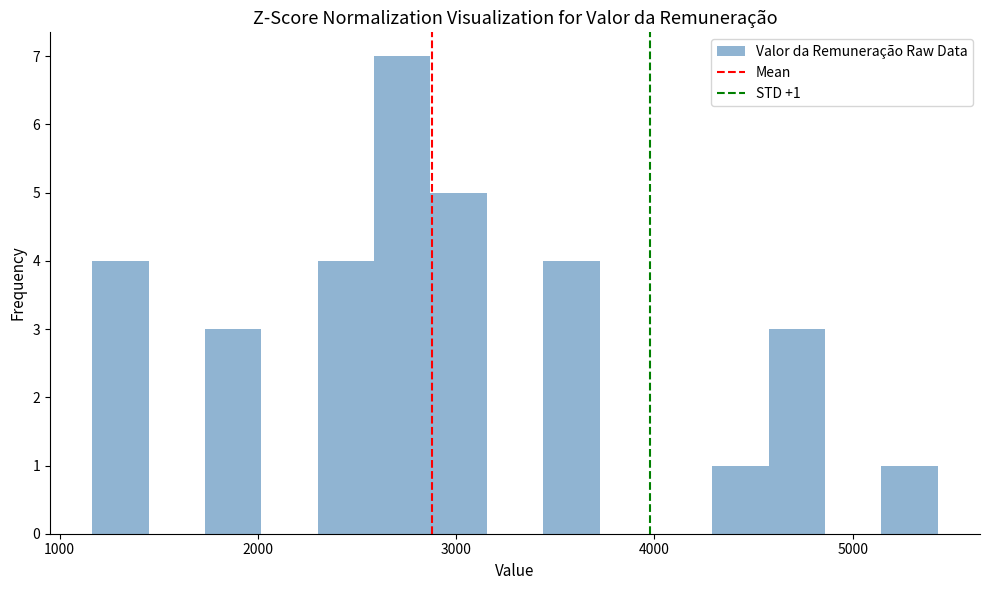

Around what value on the x-axis is the tallest bar? Give the approximate position of its centre, as read against the axis.

2700